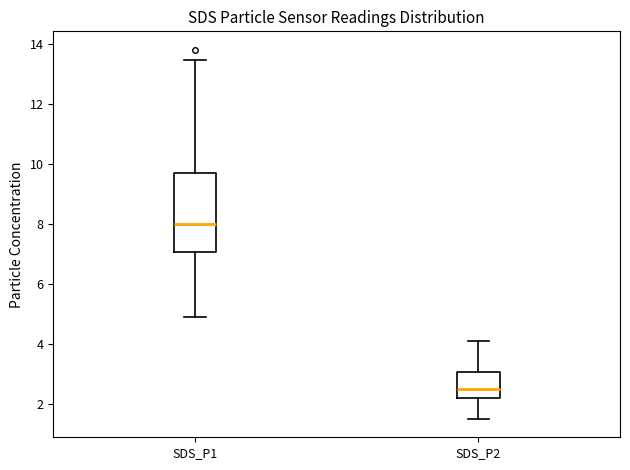

Which box has the highest median line?

SDS_P1